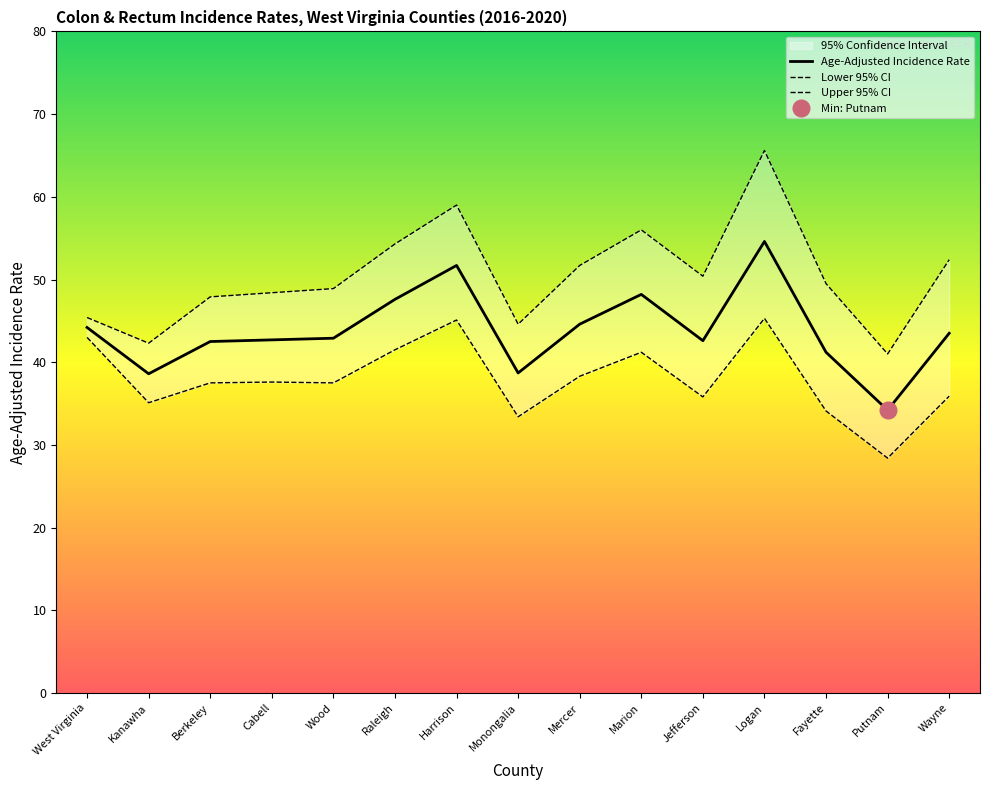

What is the label of the 3rd point from the left?

Berkeley